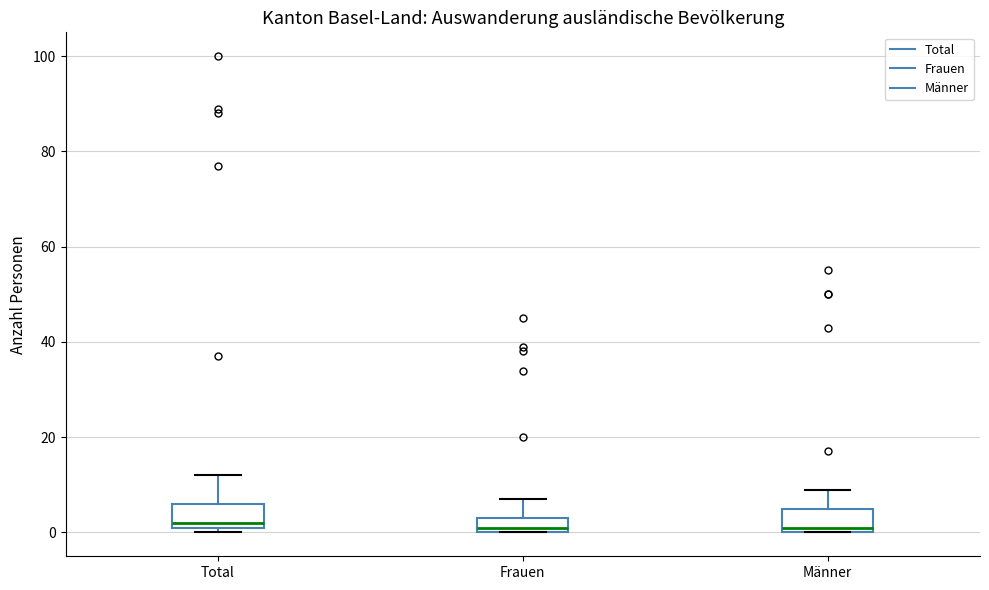

Reading left to right, read every box against the y-axis: the position of its median line, the range the box covers, and the ends of its whiskers. The values are not printed on the chart, so give them approximately, as read against the axis.

Total: median 2 (just above the box's lower edge), box 2 to 6, whiskers 0 to 12
Frauen: median 2, box 0 to 4, whiskers 0 to 8
Männer: median 2, box 0 to 6, whiskers 0 to 10